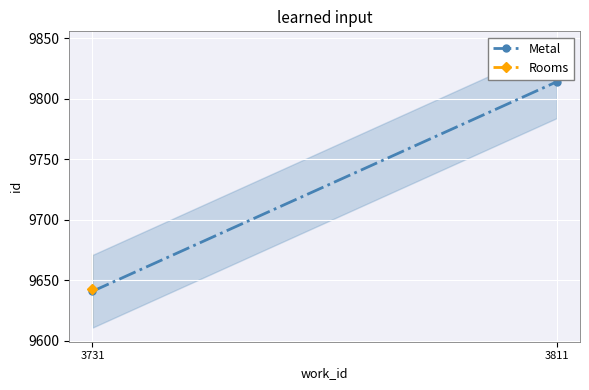

What is the value of the 1st point from the left?

9641